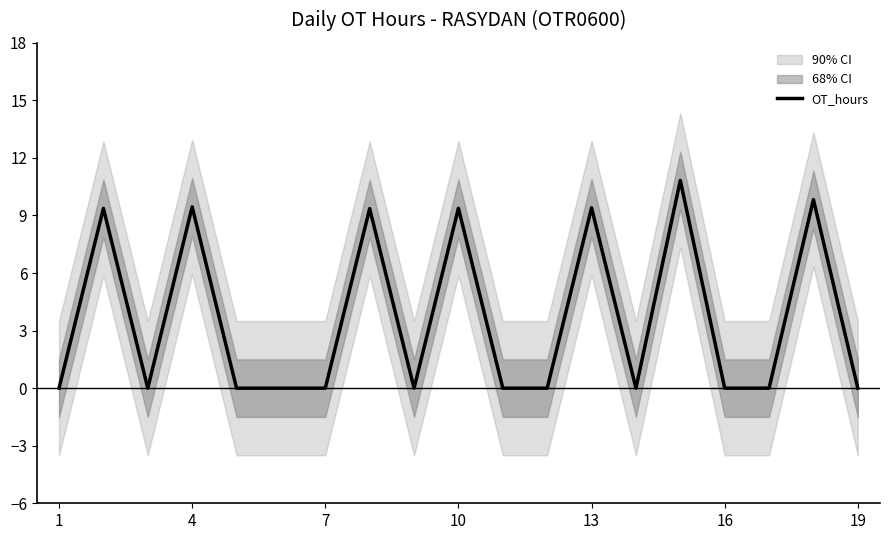

True or false: OT_hours has a value of 14.8 at 10.

False